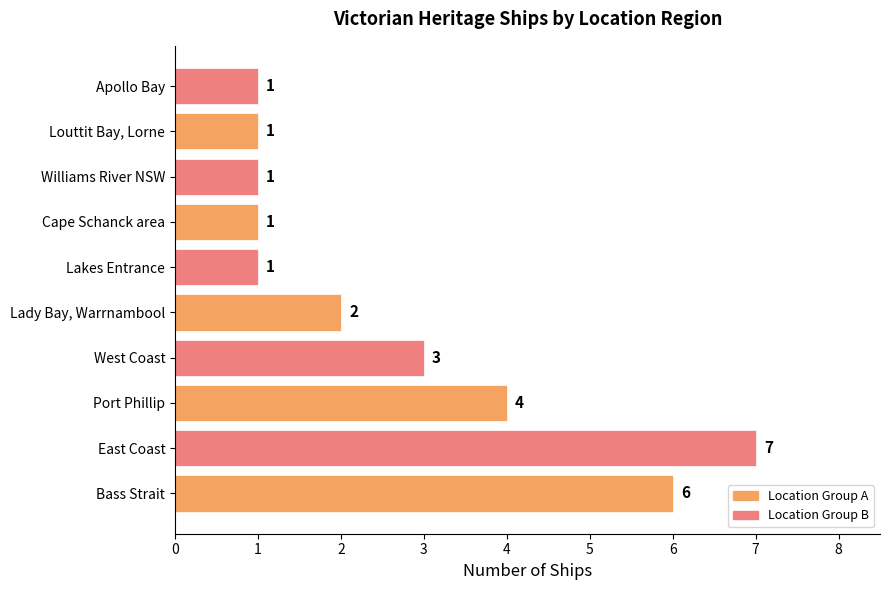

Is it true that the value at Lakes Entrance is 1?

True